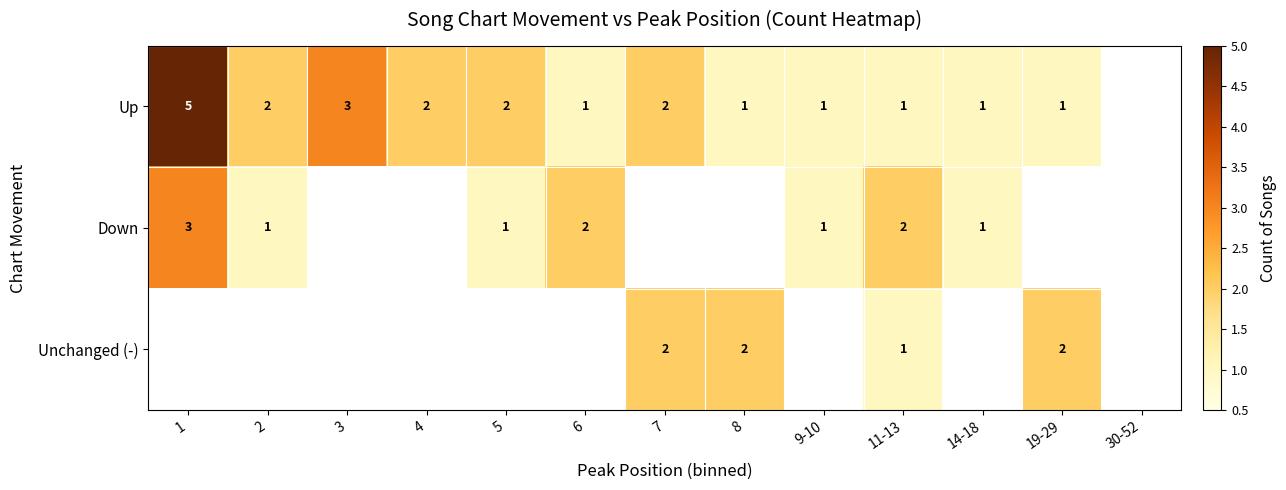

The Up series shows 3 at 3. True or false?

True